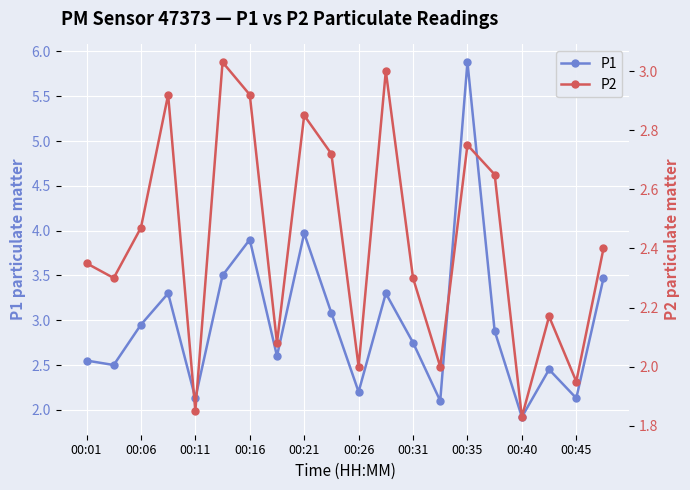

What is the minimum value for P1?

1.9